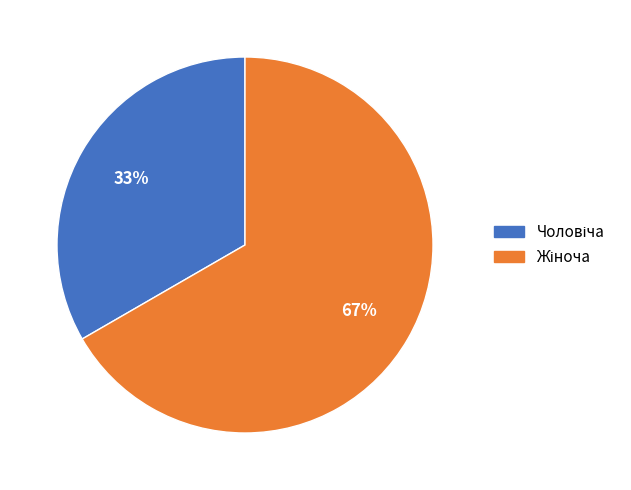

To the nearest percent, what is the average slice percentage?

50%